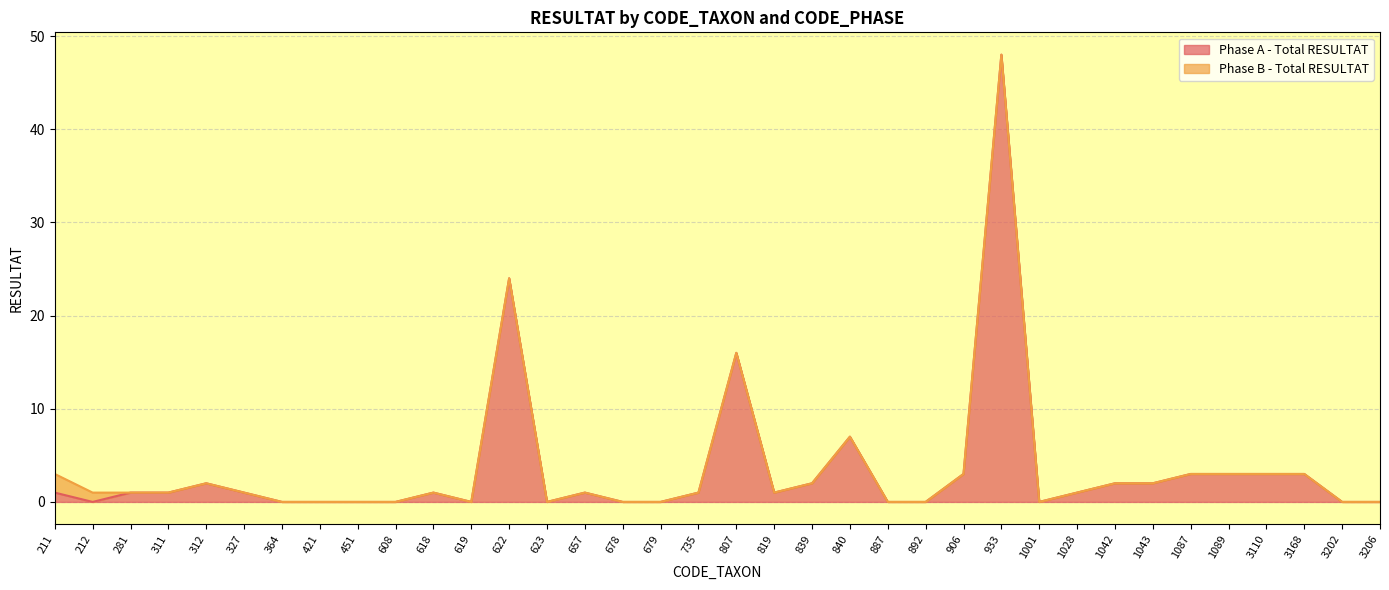

At which category does the chart reach its peak across all series?

933